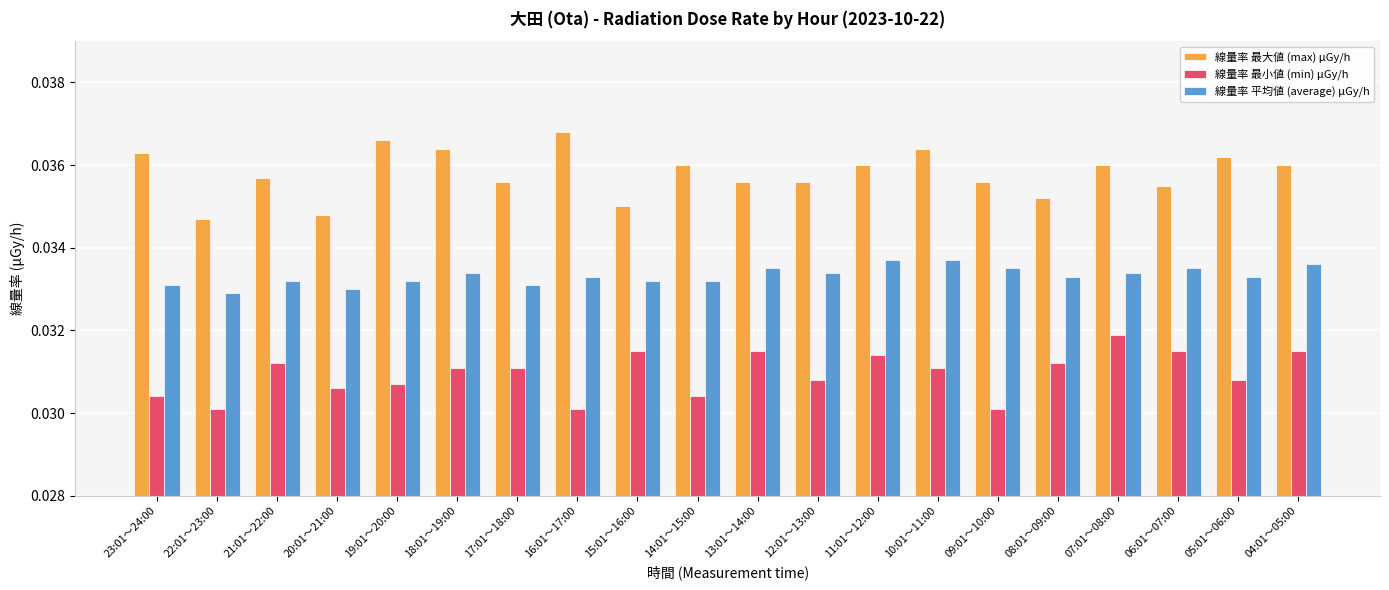

Count the 線量率 最大値 (max) μGy/h values in the range 0 to 1.

20